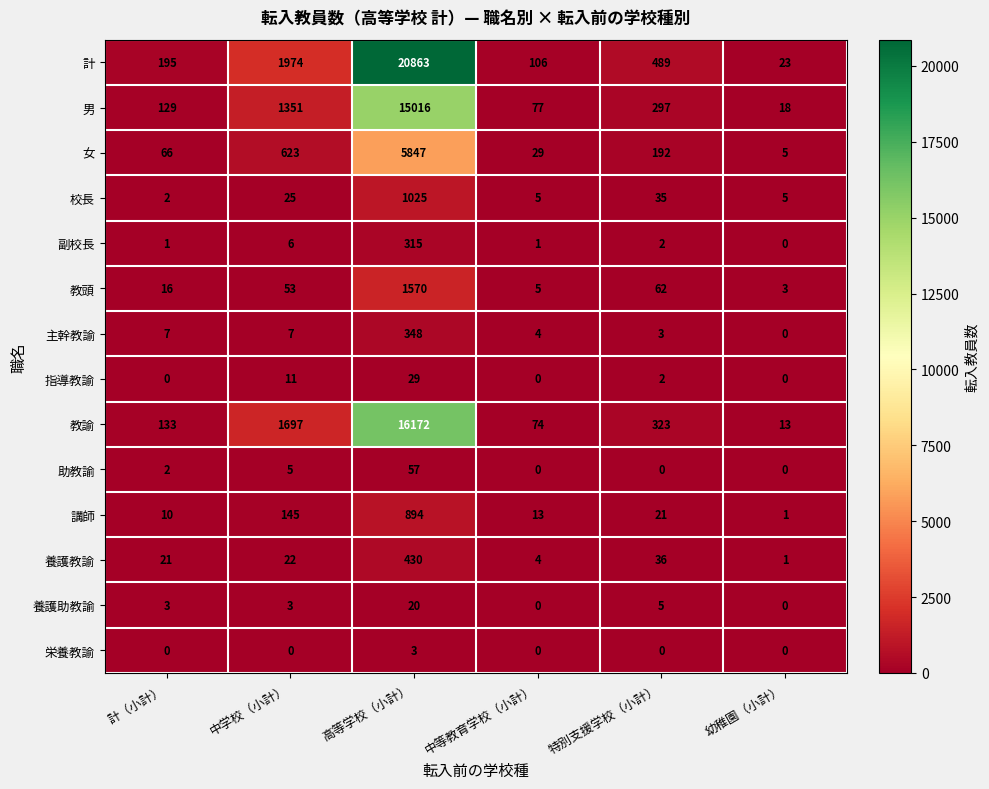

What is the difference between the second highest and second lowest values in the 計 series?

1868